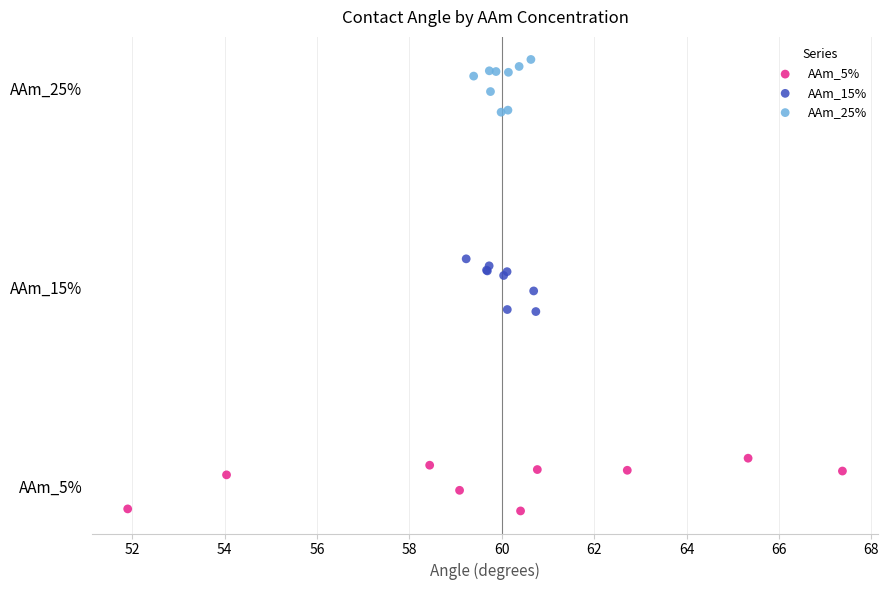

What are all the series names shown in the legend?

AAm_5%, AAm_15%, AAm_25%